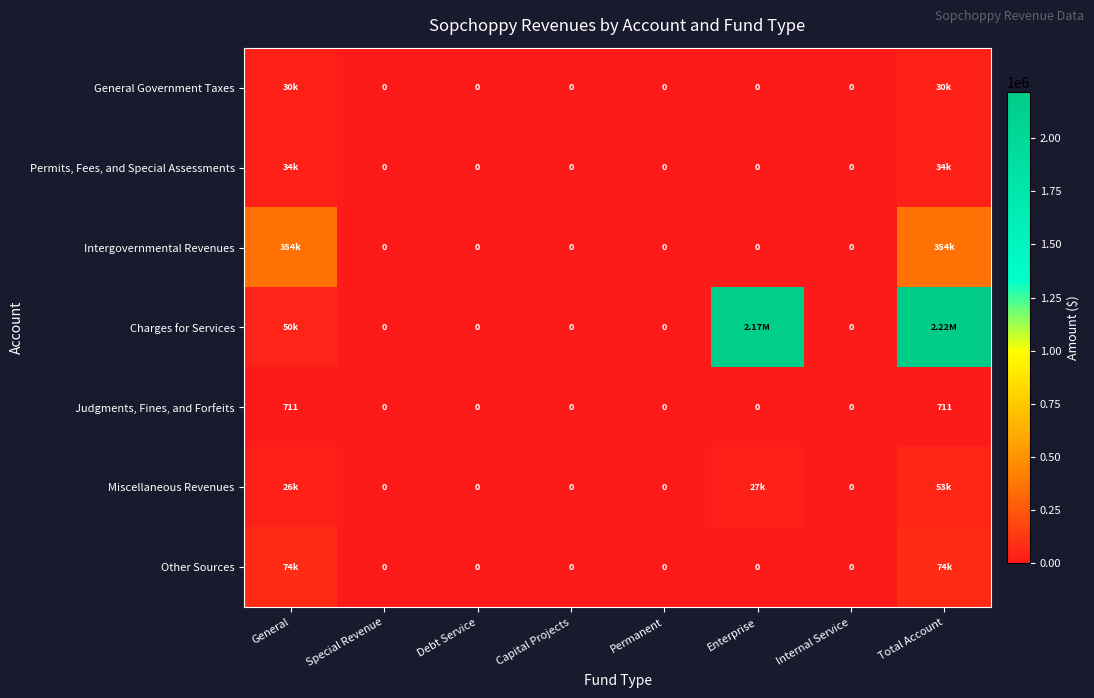

What is the difference between the maximum and second lowest values in the Judgments, Fines, and Forfeits series?

711